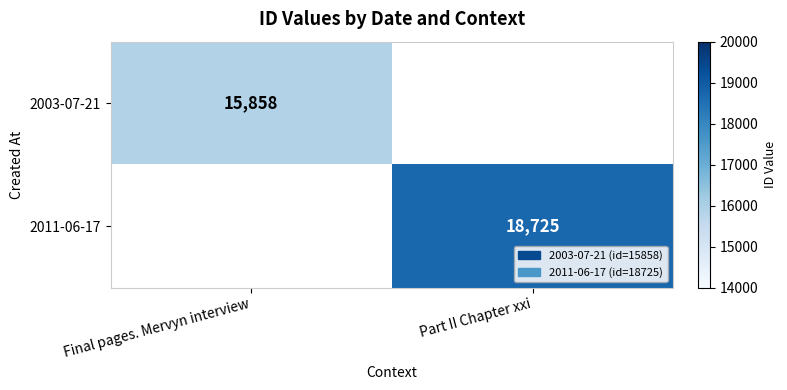

The value of 2011-06-17 at Part II Chapter xxi is 33220. True or false?

False